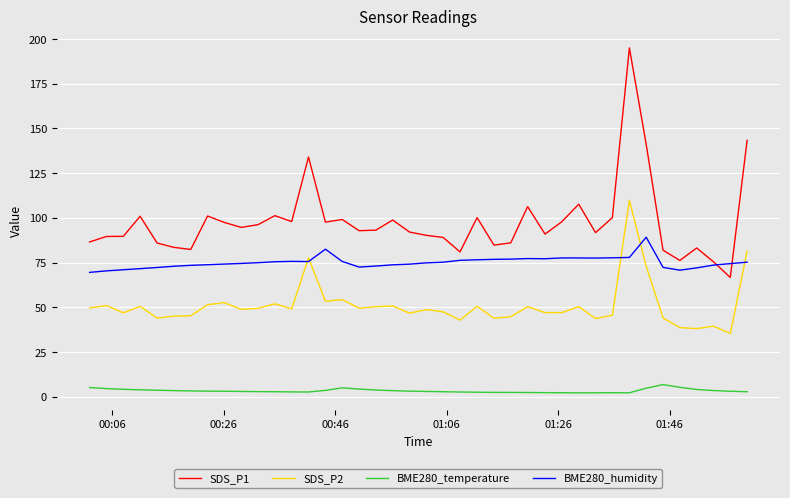

How many lines are shown in the chart?

4